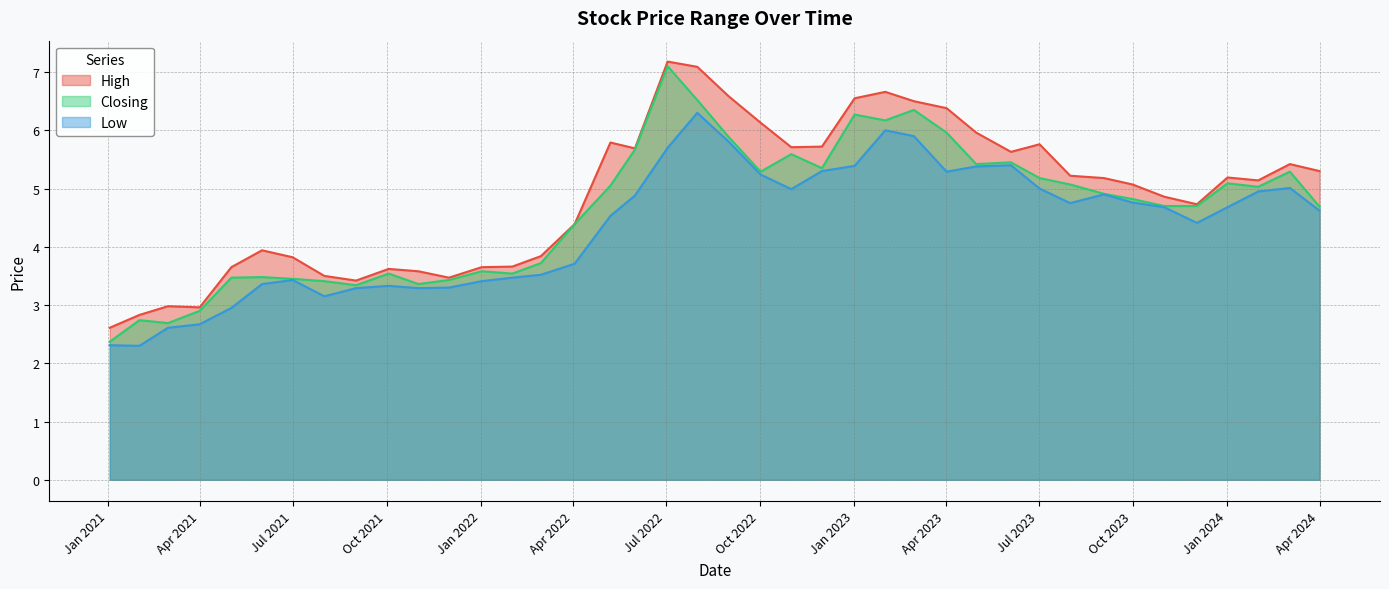

What is the greatest value displayed?

7.2